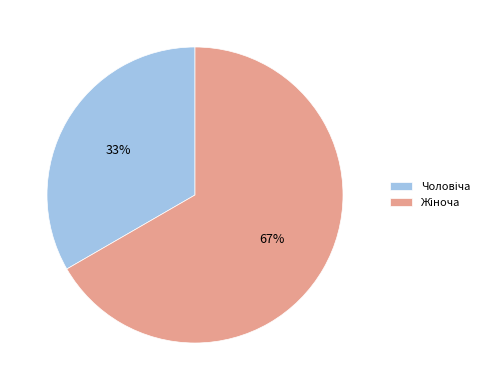

To the nearest percent, what is the average slice percentage?

50%